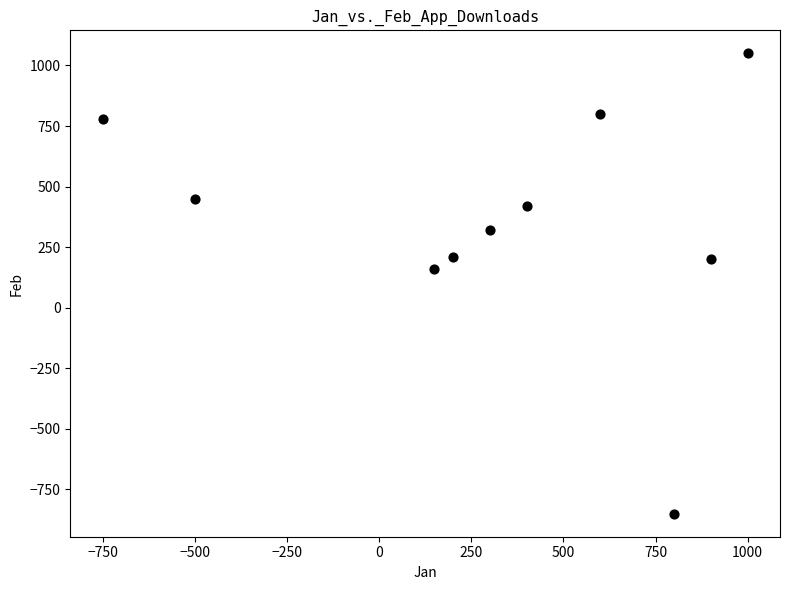

What Y value in the scatter plot is closest to 100?

160